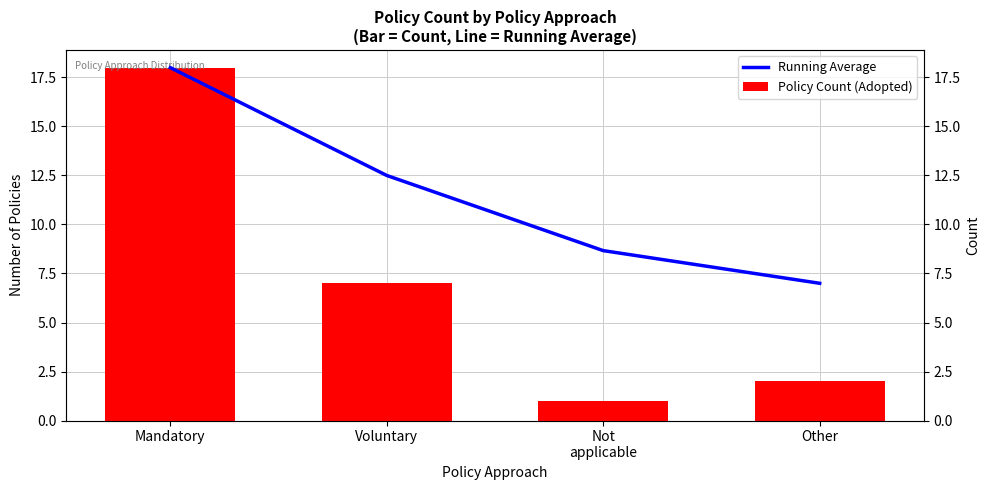

Between Other and Voluntary, which is larger?

Voluntary